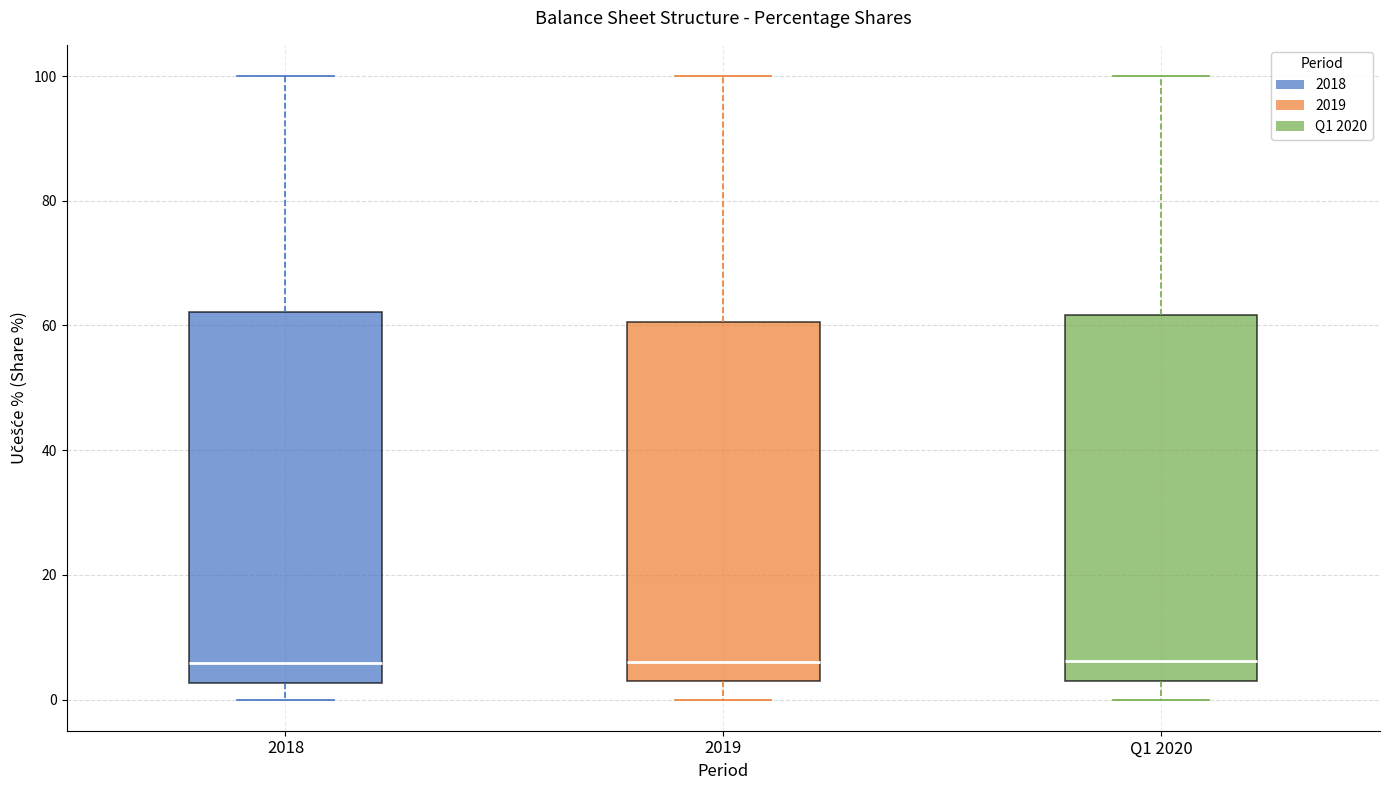

Reading left to right, transcribe this box plot: for each box, give where its median line is, the range the box spans, and where its two whiskers end, as read against the y-axis. The values are not printed on the chart, so give them approximately, as read against the axis.

2018: median 6, box 2 to 62, whiskers 0 to 100
2019: median 6, box 2 to 60, whiskers 0 to 100
Q1 2020: median 6, box 4 to 62, whiskers 0 to 100